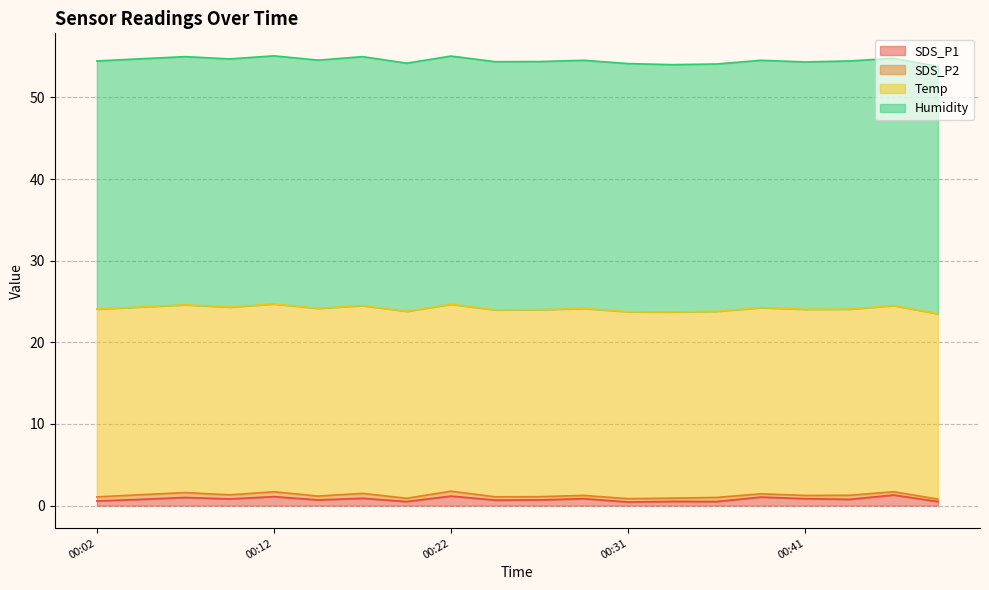

What is the total value across all series at 00:24?

54.4